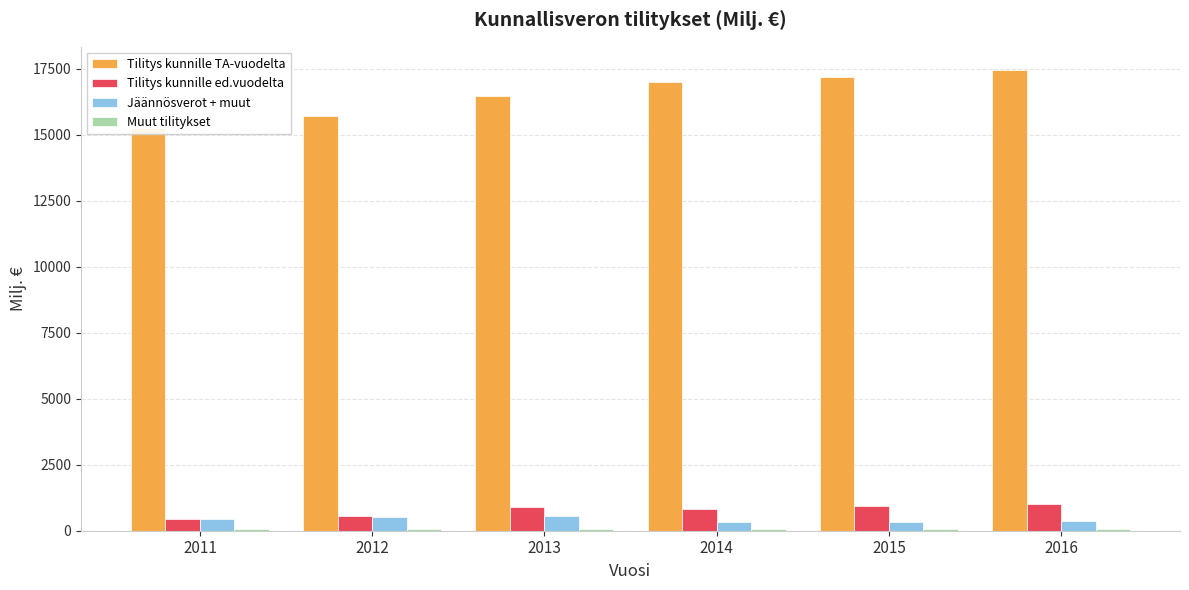

What is the difference between the Tilitys kunnille ed.vuodelta values at 2014 and 2015?

100.3